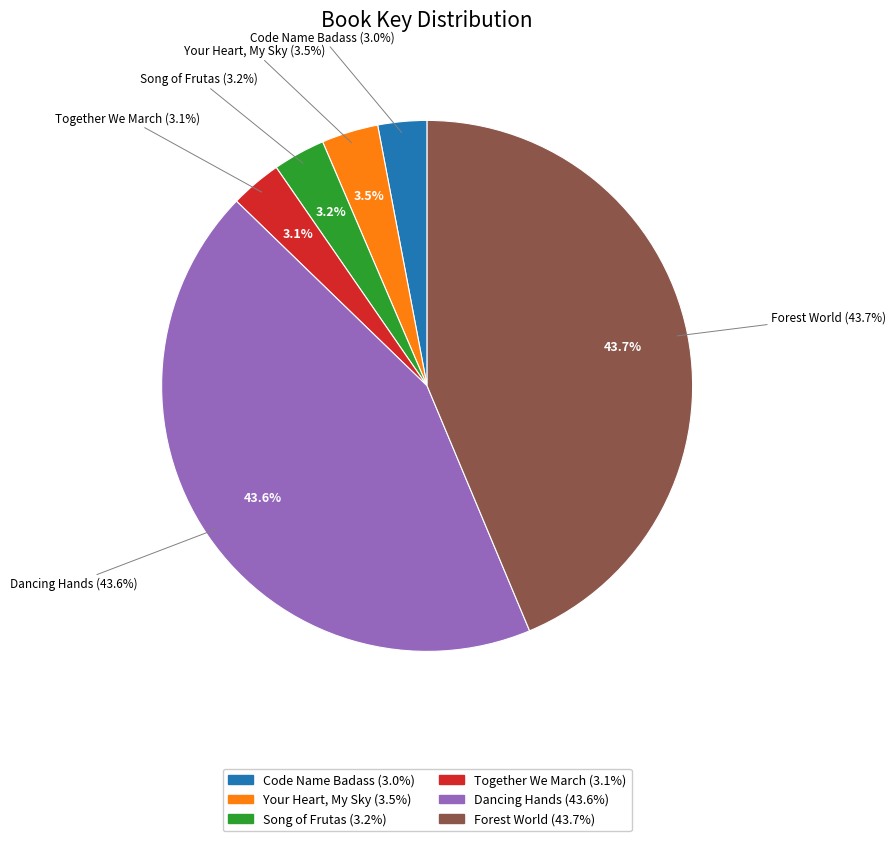

To the nearest percent, what percentage of the pie is Song of Frutas?

3%